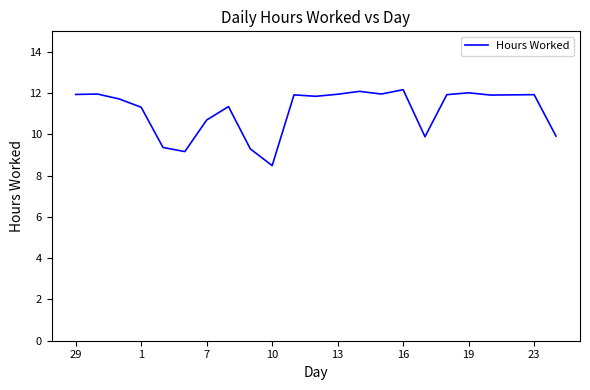

What is the difference between the maximum and minimum values?

3.7